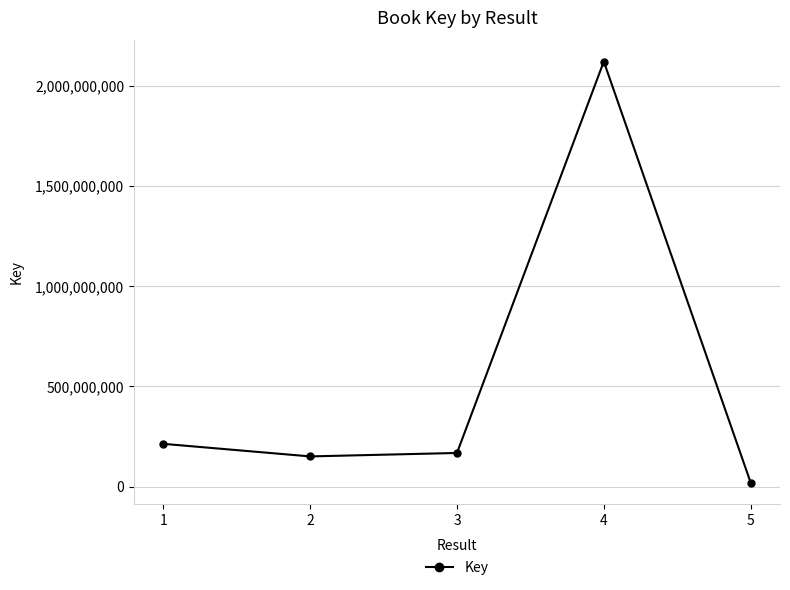

True or false: the data has more than 0 interior local peaks.

True